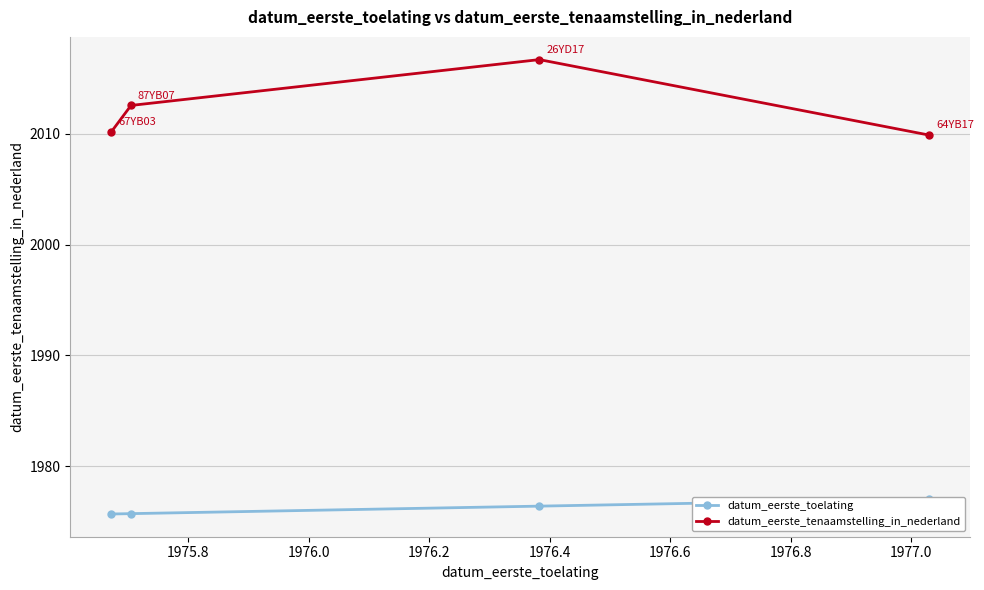

How many values in the datum_eerste_tenaamstelling_in_nederland series are below 2012?

2